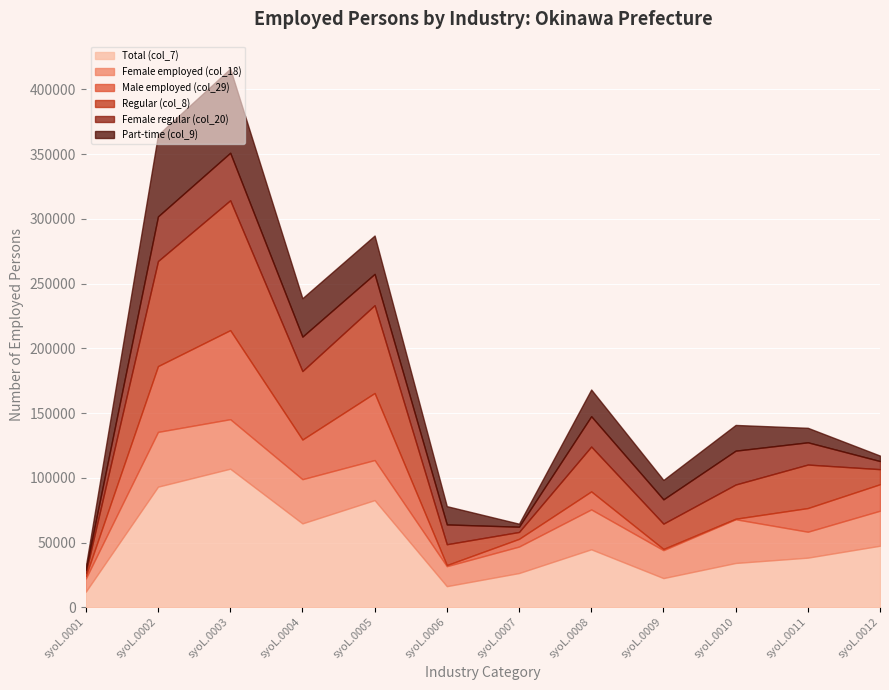

Where is the first local maximum for Total (col_7)?

syoL.0003